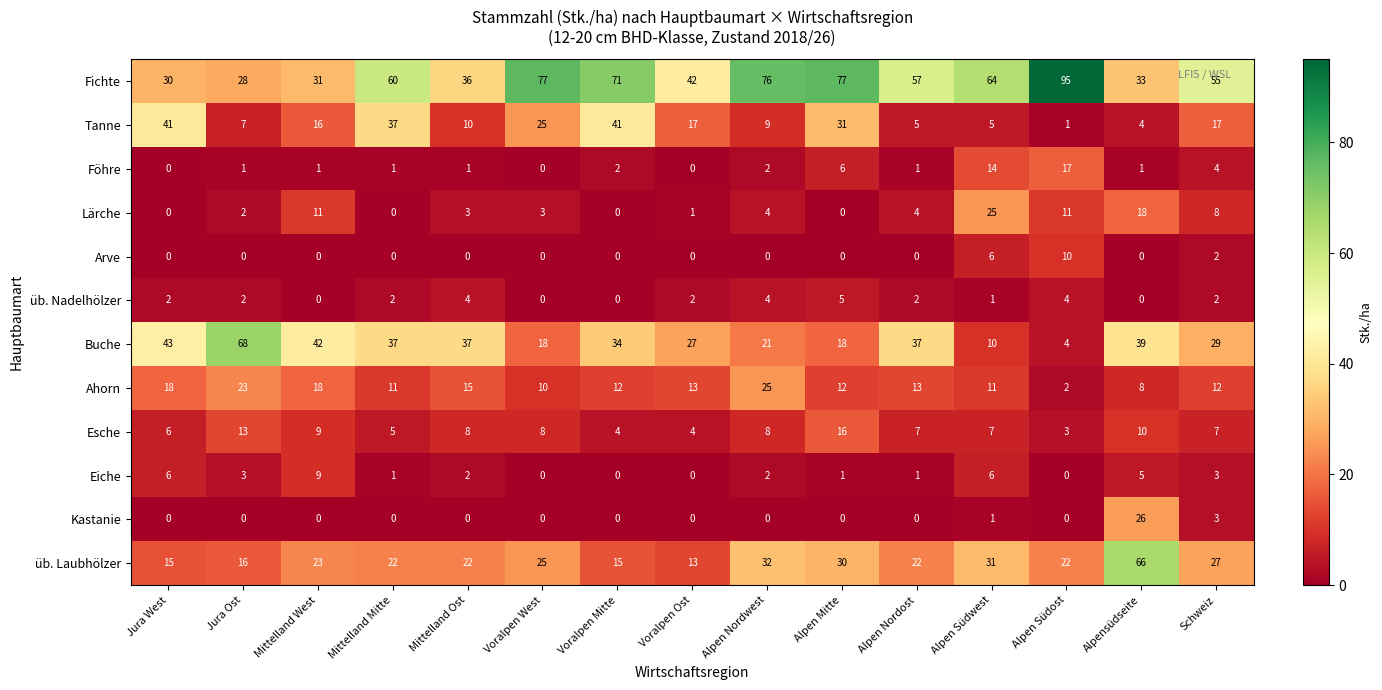

What is the total value across all series at Jura West?

161